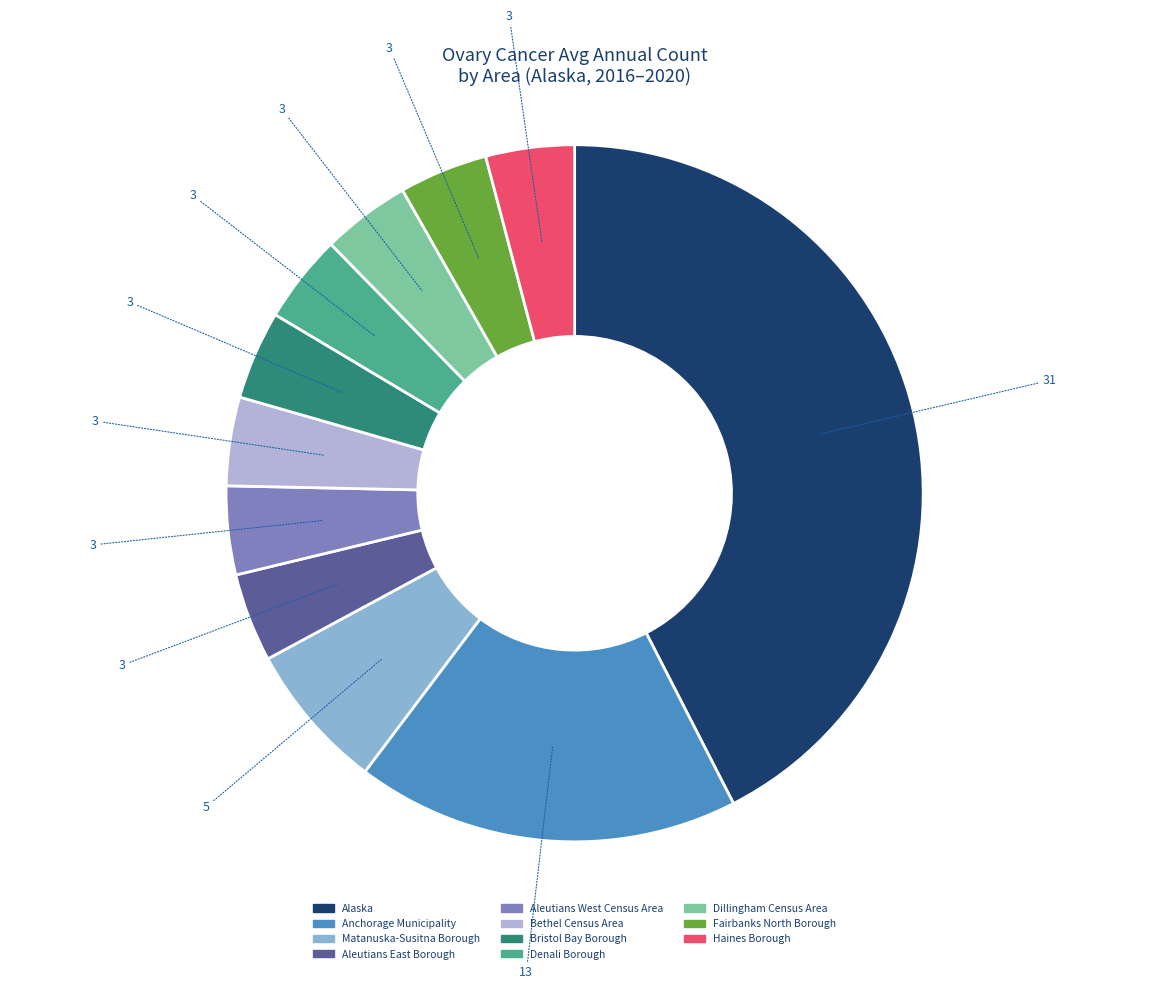

How many segments does this pie chart have?

11